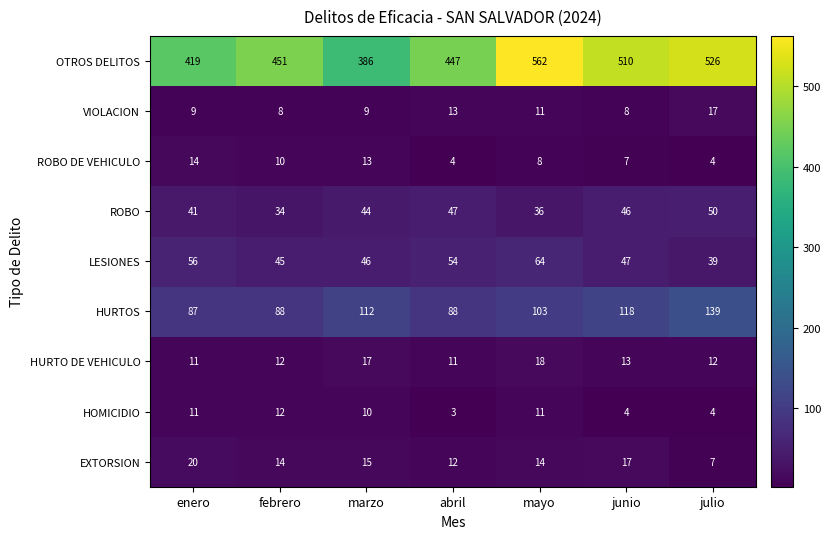

Which series has the largest total across all categories?

OTROS DELITOS